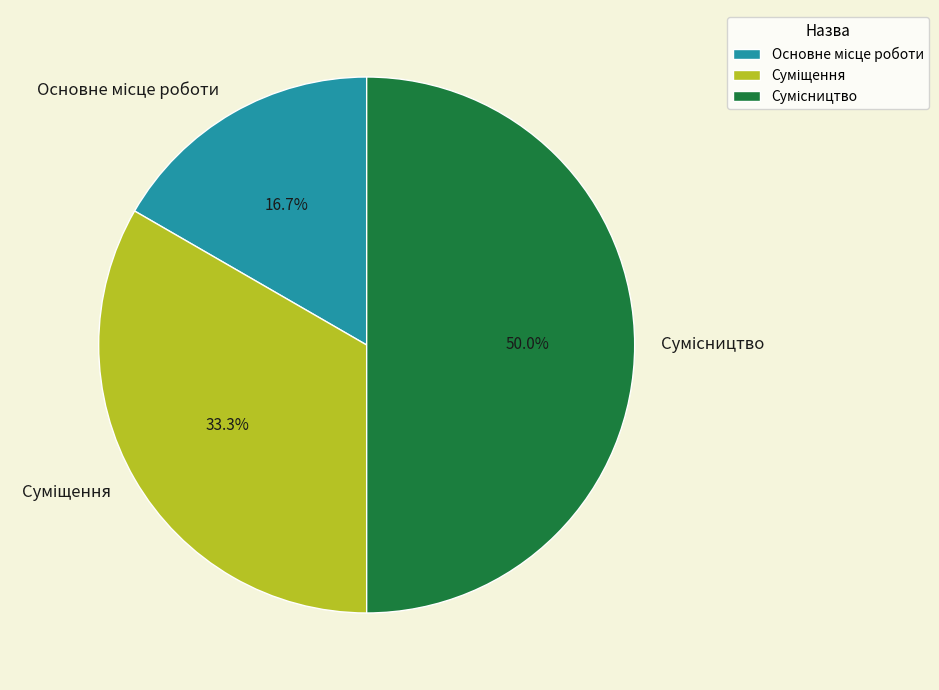

Count the number of slices in the pie.

3